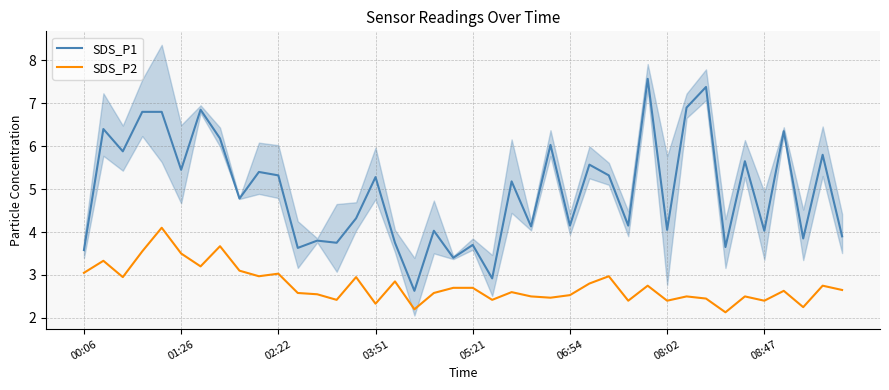

The SDS_P1 series shows 2.9 at 21. True or false?

True